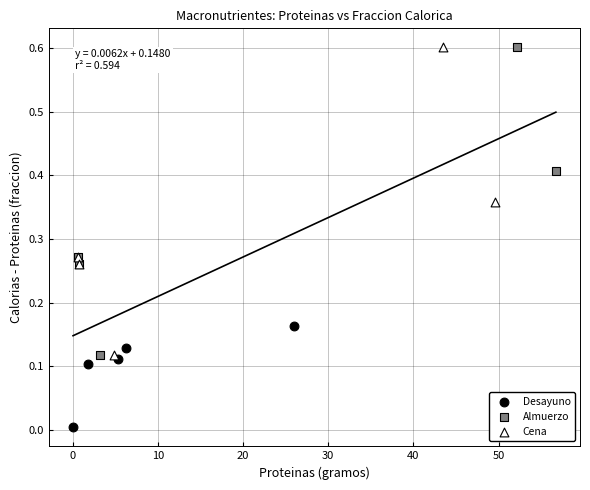

Which series reaches the minimum Y coordinate?

Desayuno